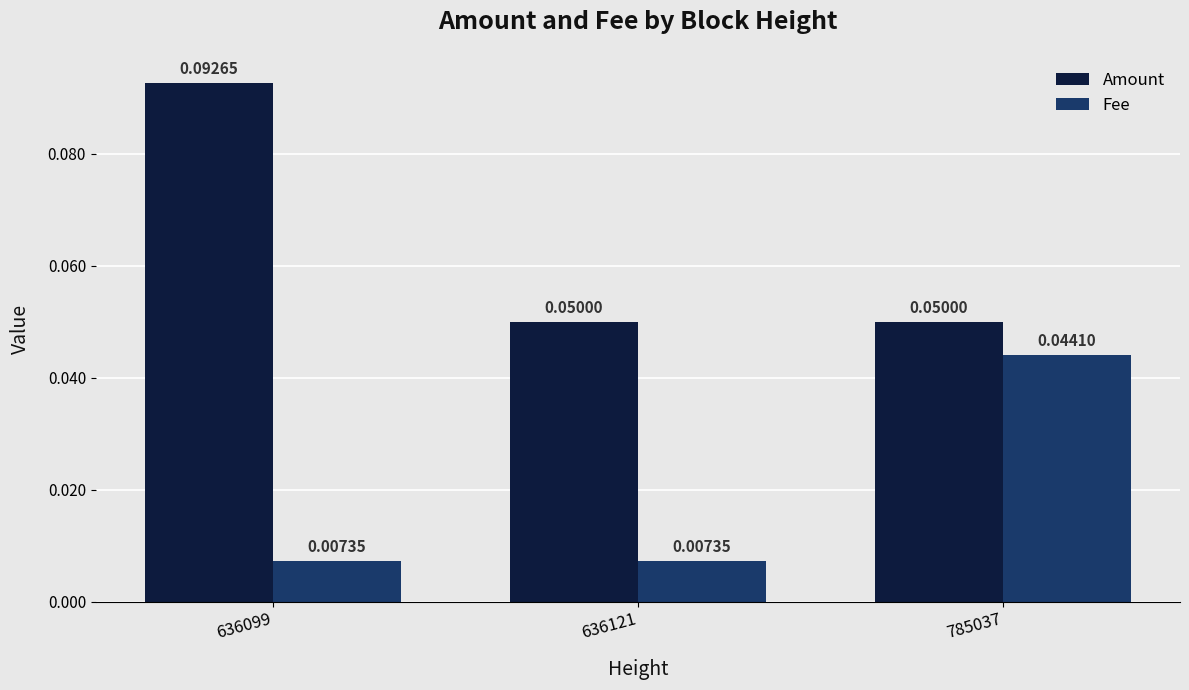

Which series changed the most between 636099 and 636121?

Amount